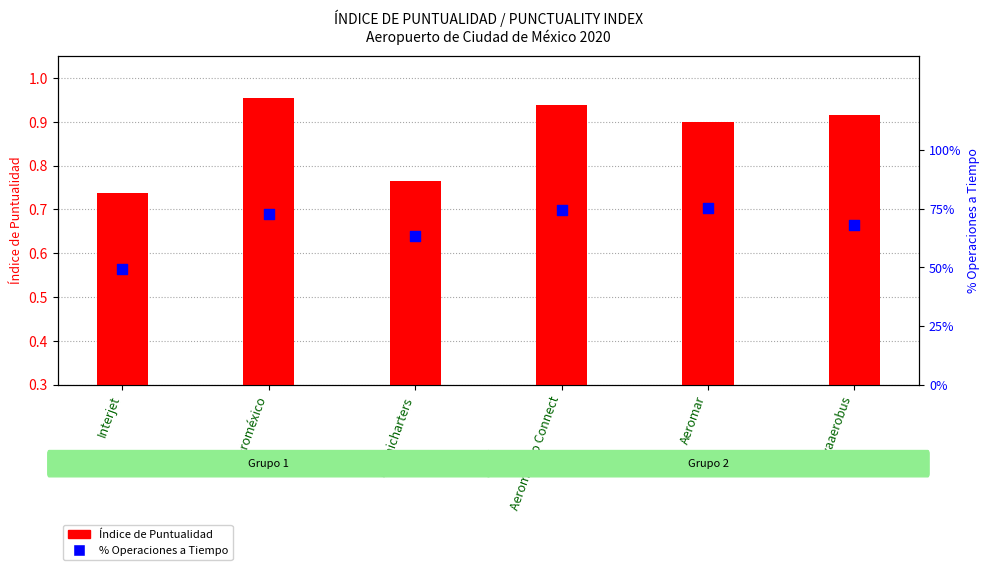

Which series reaches the minimum Y coordinate?

% Operaciones a Tiempo